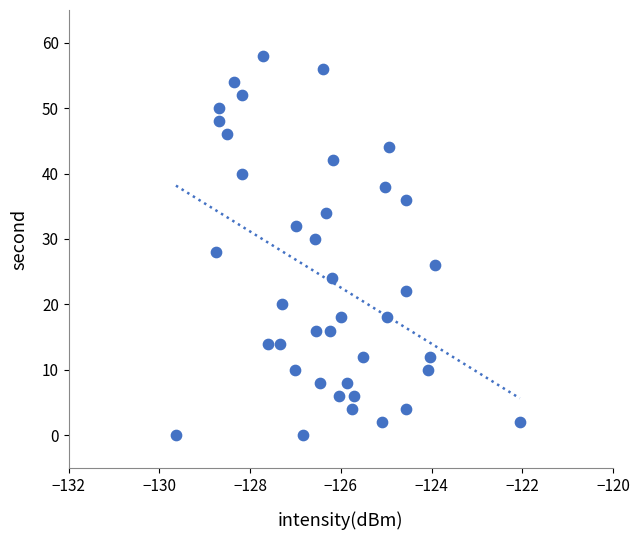

What is the range of Y values (max minus min)?

58